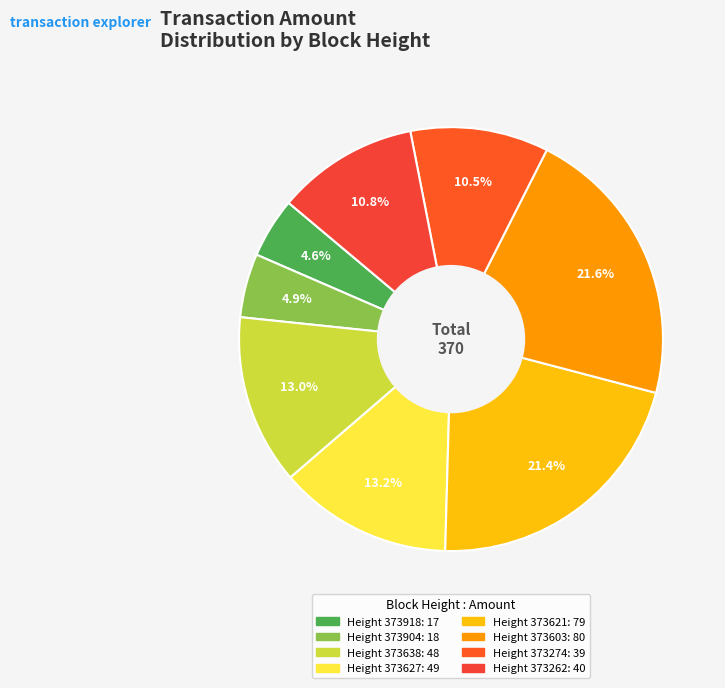

Which category has the biggest portion of the pie?

373603